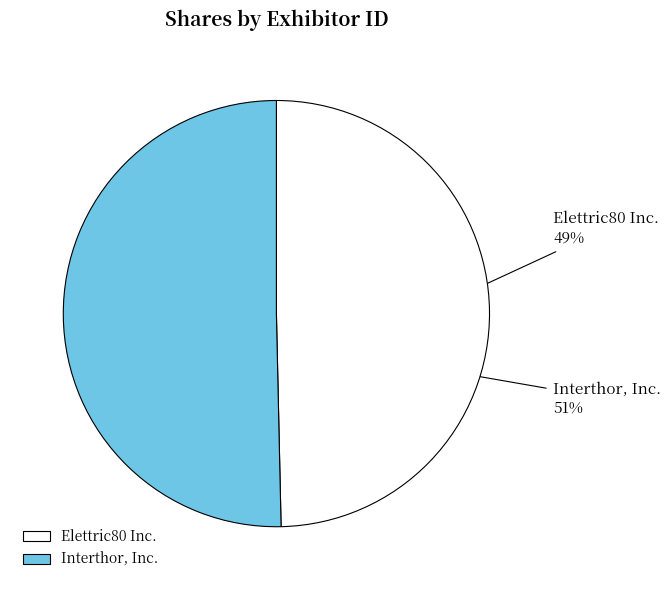

To the nearest percent, what is the difference between the Elettric80 Inc. and Interthor, Inc. slice percentages?

1%